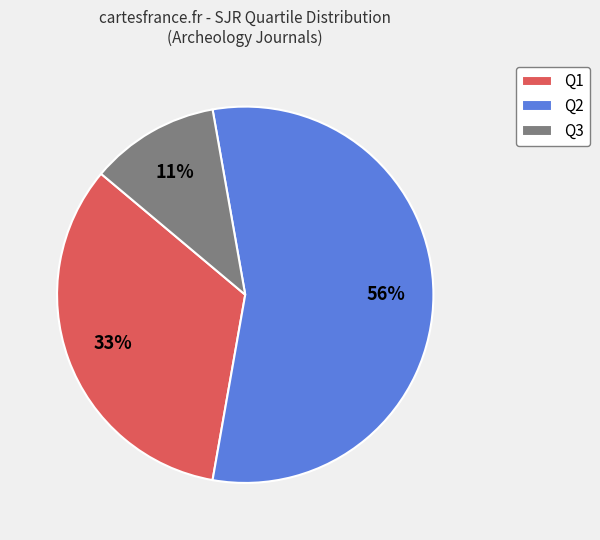

What is the ratio of the value at Q1 to the value at Q2?

0.6